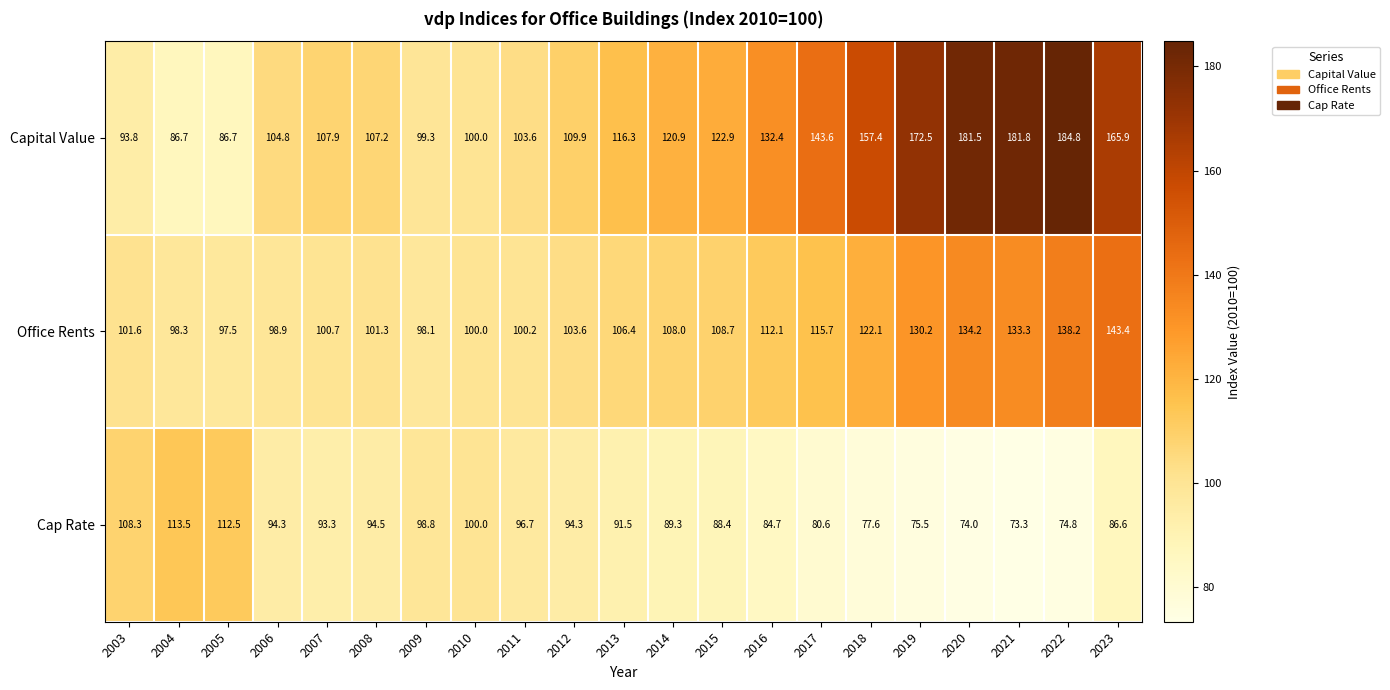

Is it true that Office Rents equals 115.7 at 2017?

True